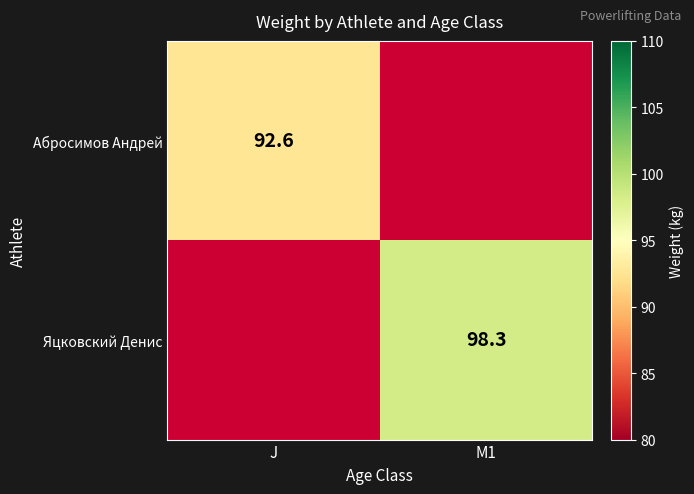

The Яцковский Денис series shows 132.2 at M1. True or false?

False